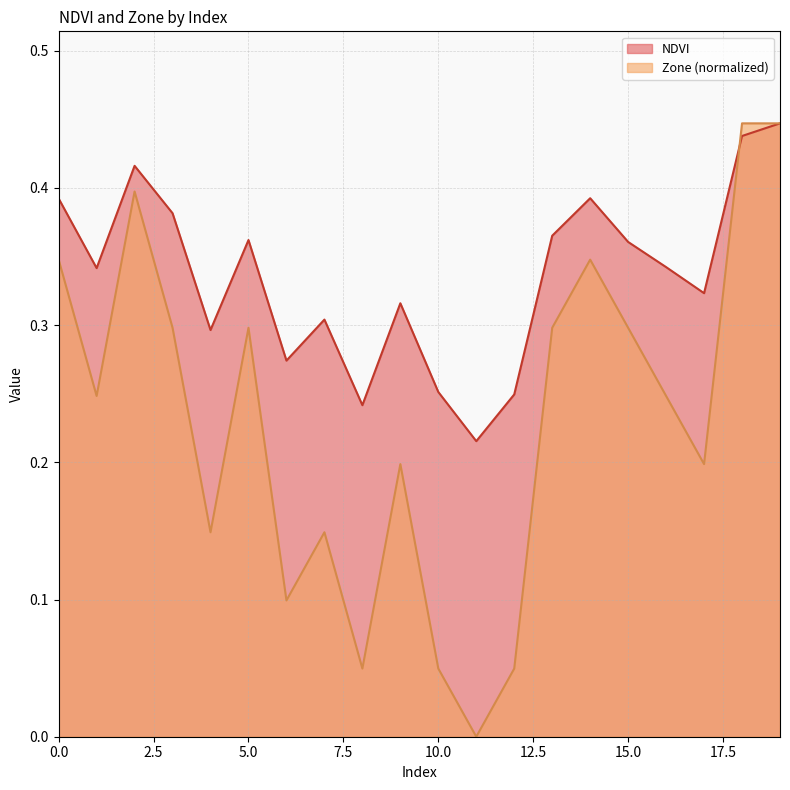

At 3, list the series in order from smallest to largest.

Zone, NDVI